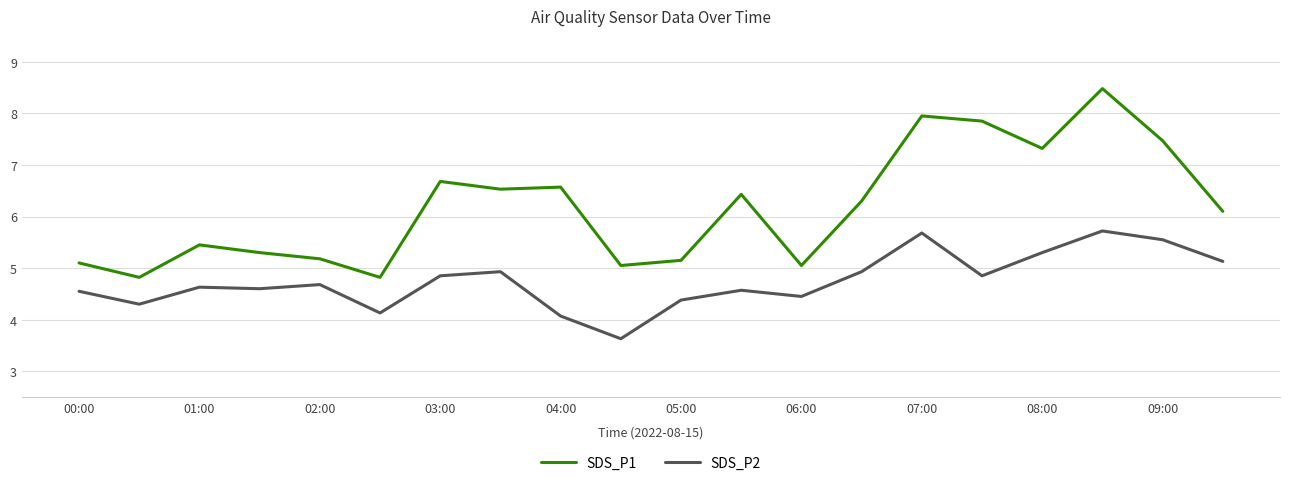

True or false: SDS_P1 has more than 0 interior local peaks.

True